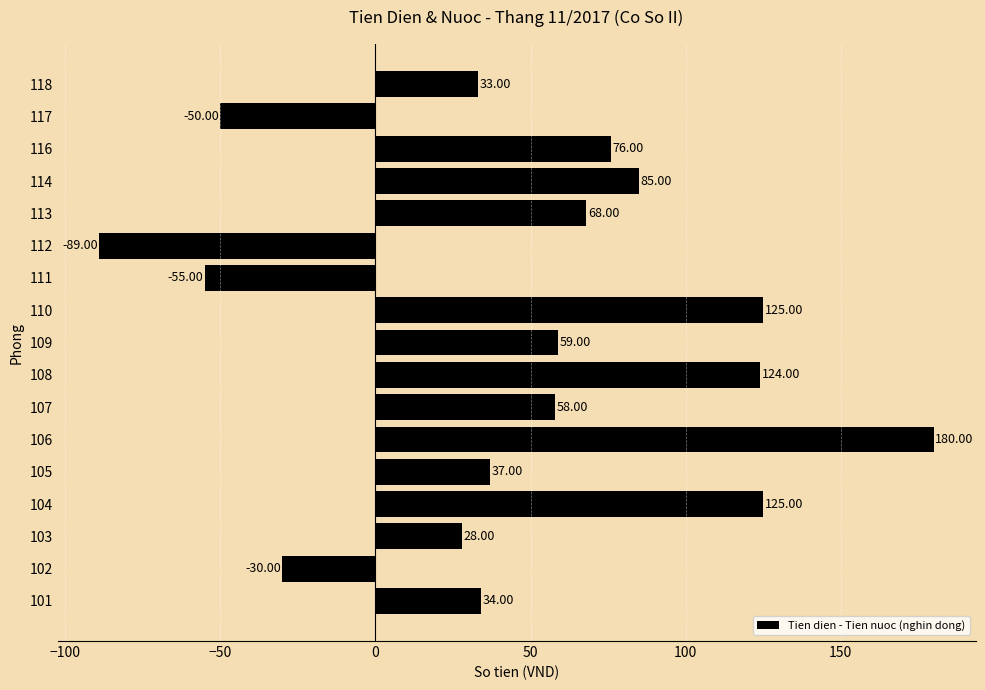

Which category has the highest value across all series?

106